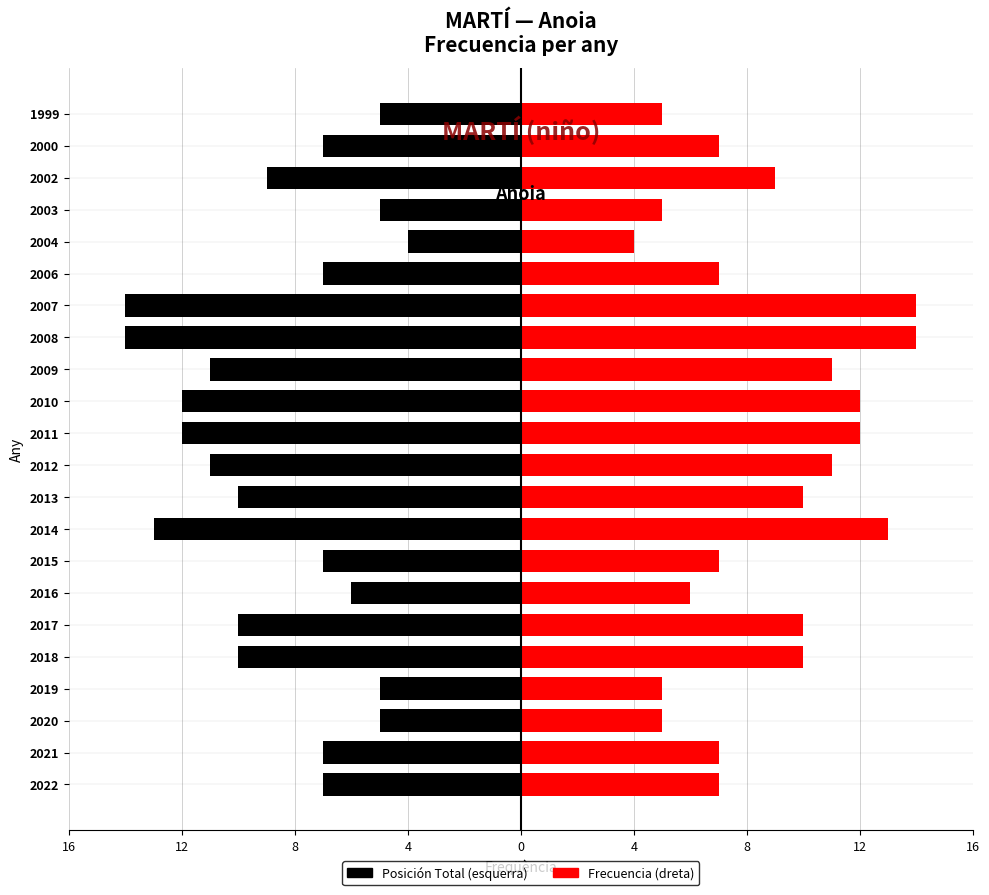

How many categories are shown in the chart?

22